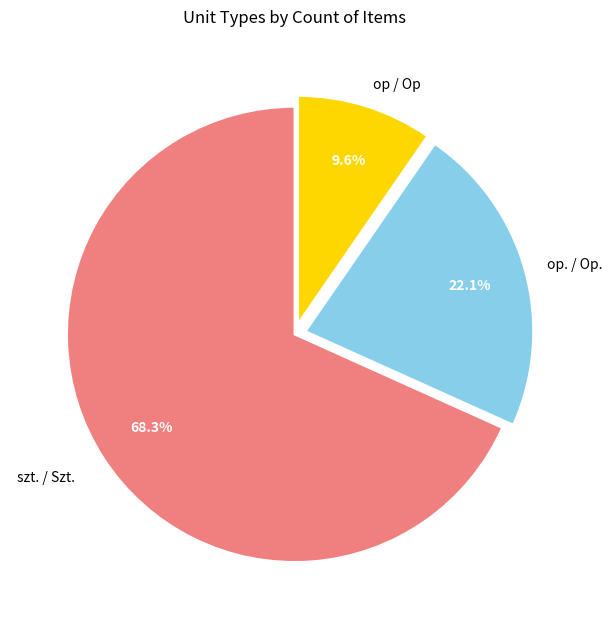

Is there any slice that represents more than half of the pie?

Yes